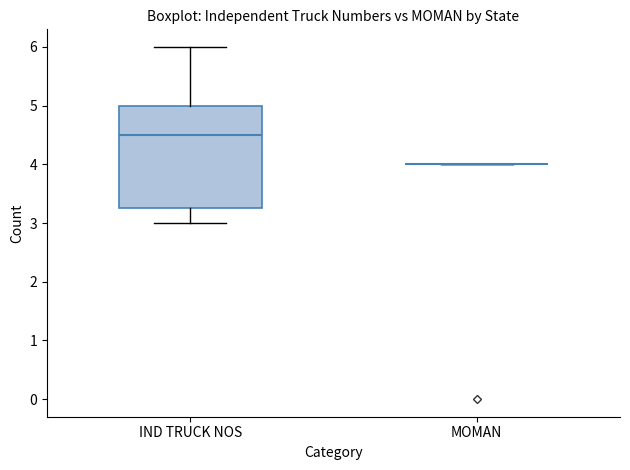

Reading left to right, read every box against the y-axis: the position of its median line, the range the box covers, and the ends of its whiskers. The values are not printed on the chart, so give them approximately, as read against the axis.

IND TRUCK NOS: median 4.5, box 3.3 to 5.0, whiskers 3.0 to 6.0
MOMAN: box collapsed to a line at 4.0, whiskers 4.0 to 4.0